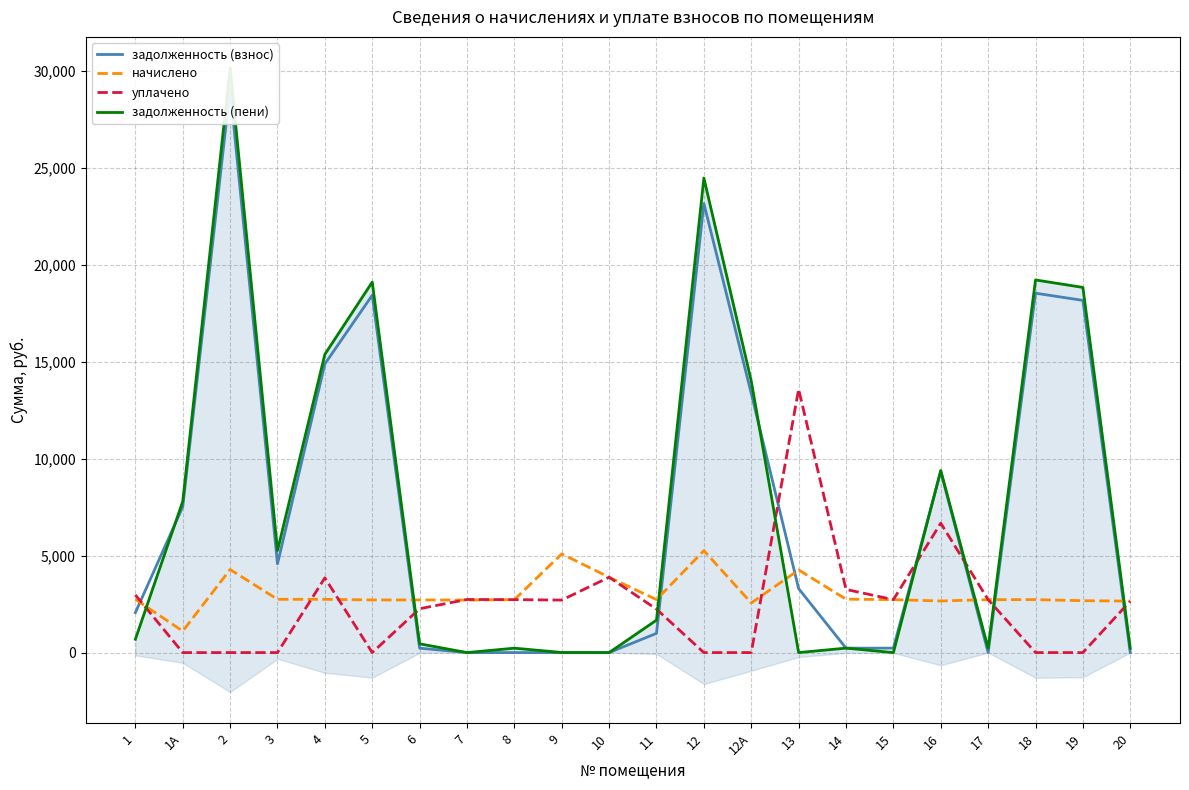

How many intersections are there between задолженность (пени) and начислено?

8